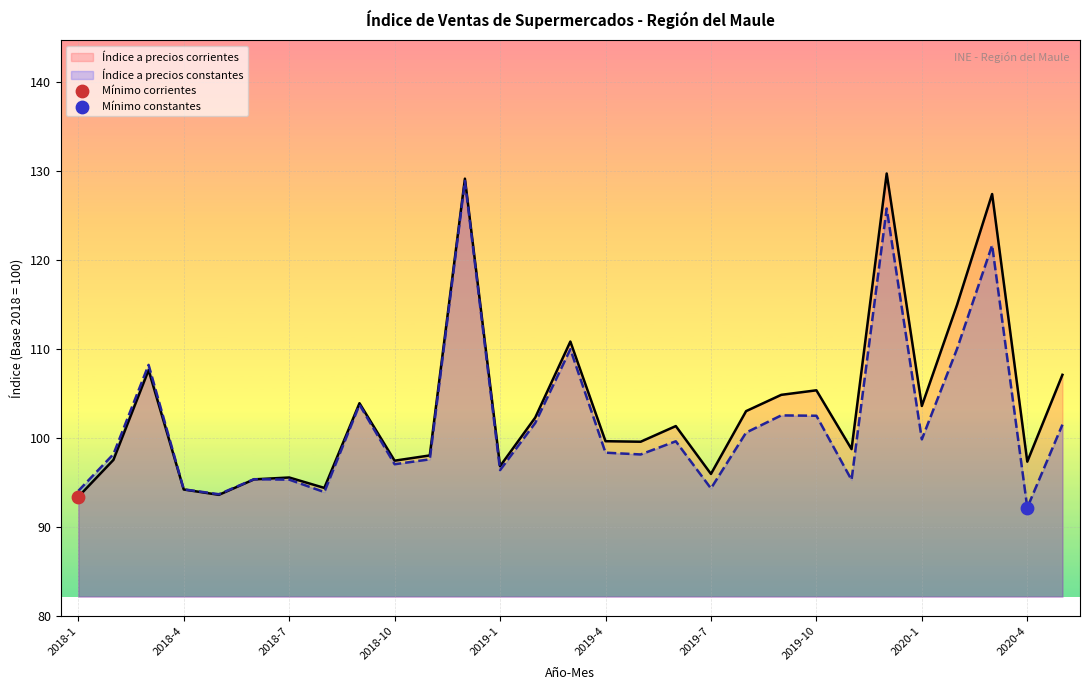

At how many categories does at least one series exceed 110?

5